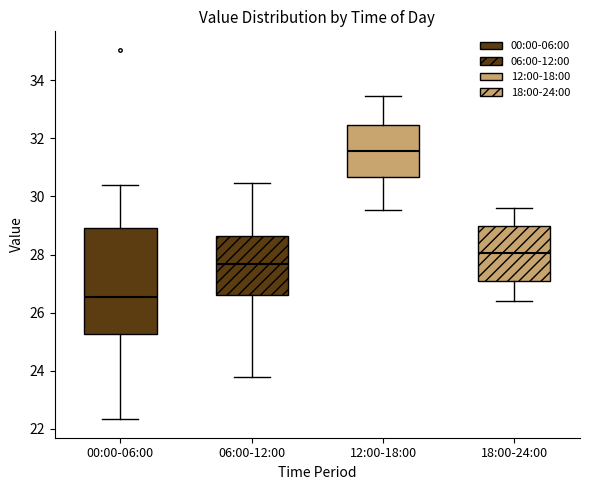

Reading left to right, transcribe this box plot: for each box, give where its median line is, the range the box spans, and where its two whiskers end, as read against the y-axis. The values are not printed on the chart, so give them approximately, as read against the axis.

00:00-06:00: median 26.6, box 25.2 to 29.0, whiskers 22.4 to 30.4
06:00-12:00: median 27.6, box 26.6 to 28.6, whiskers 23.8 to 30.4
12:00-18:00: median 31.6, box 30.6 to 32.4, whiskers 29.6 to 33.4
18:00-24:00: median 28.0, box 27.2 to 29.0, whiskers 26.4 to 29.6